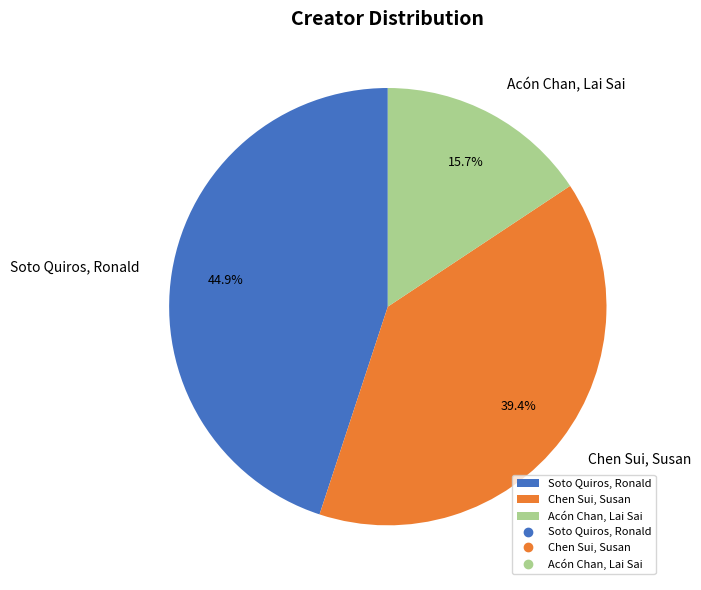

Approximately how many times larger is the value at Chen Sui, Susan compared to Acón Chan, Lai Sai?

2.5